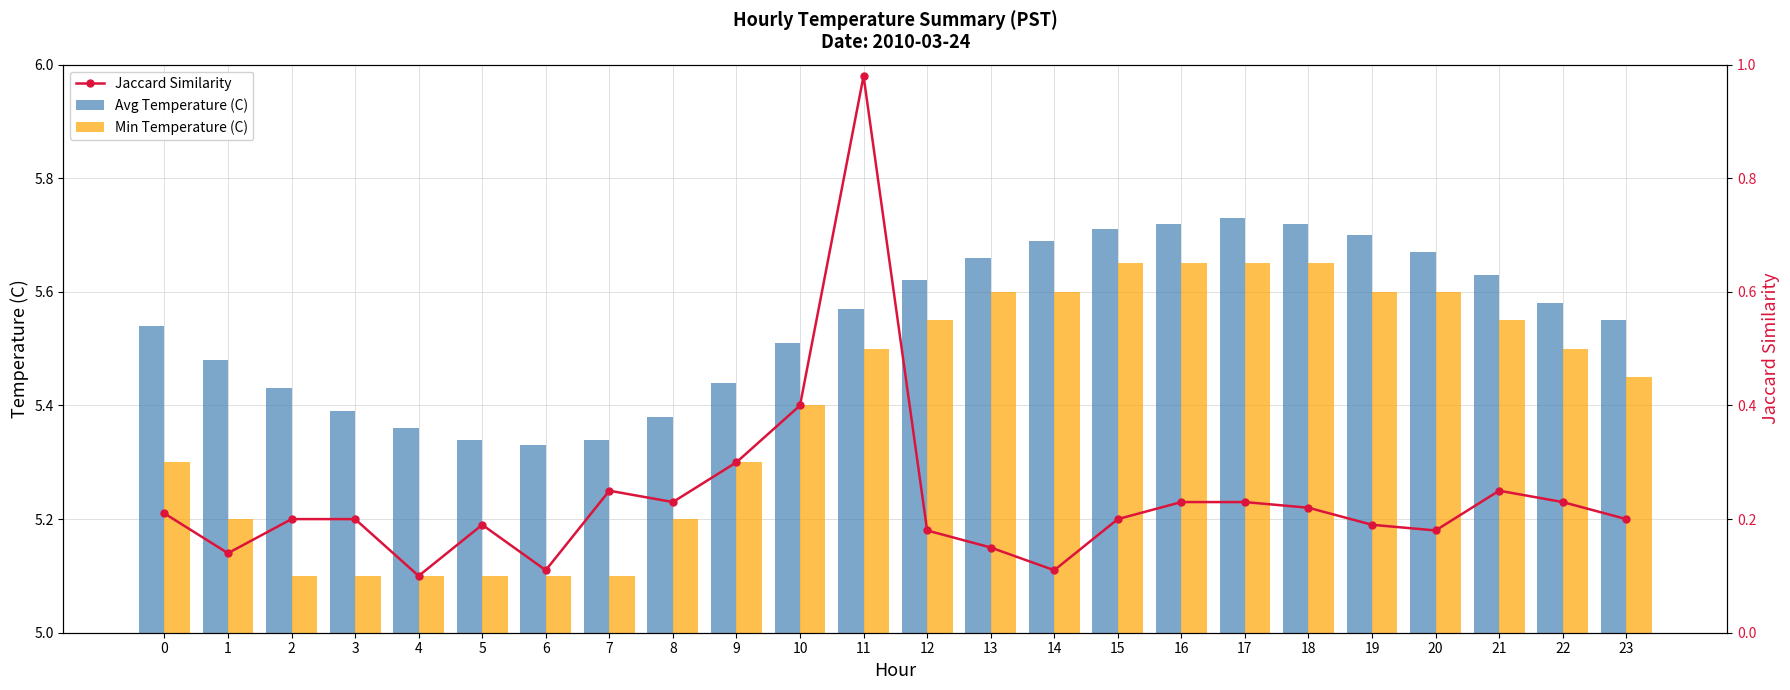

List the labels in order of Avg Temperature (C) value, smallest first.

6, 5, 7, 4, 8, 3, 2, 9, 1, 10, 0, 23, 11, 22, 12, 21, 13, 20, 14, 19, 15, 16, 18, 17